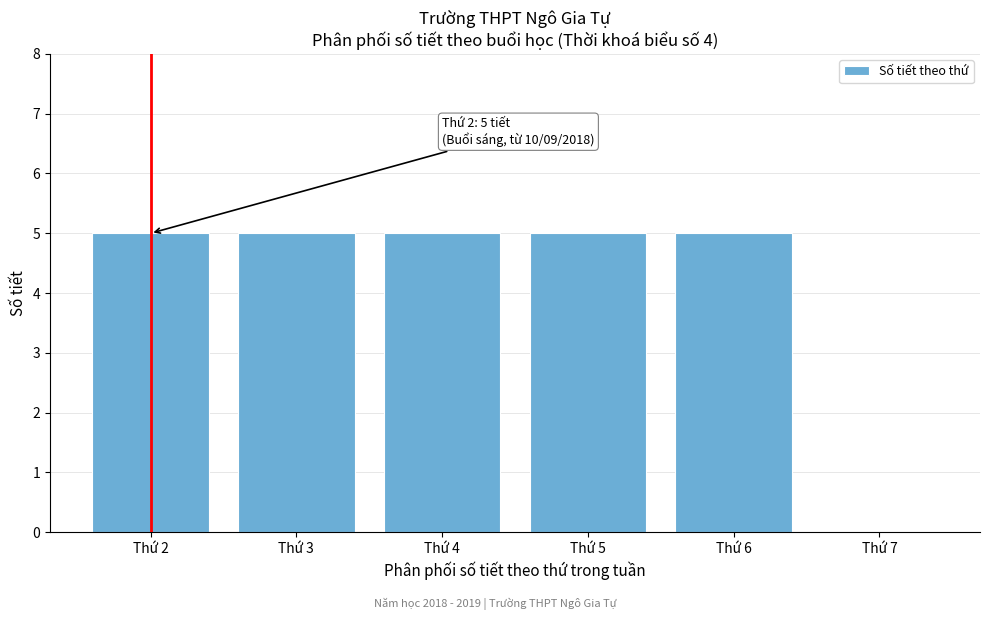

Reading left to right, what are all the values shown in this chart?

Thứ 2=5	Thứ 3=5	Thứ 4=5	Thứ 5=5	Thứ 6=5	Thứ 7=0